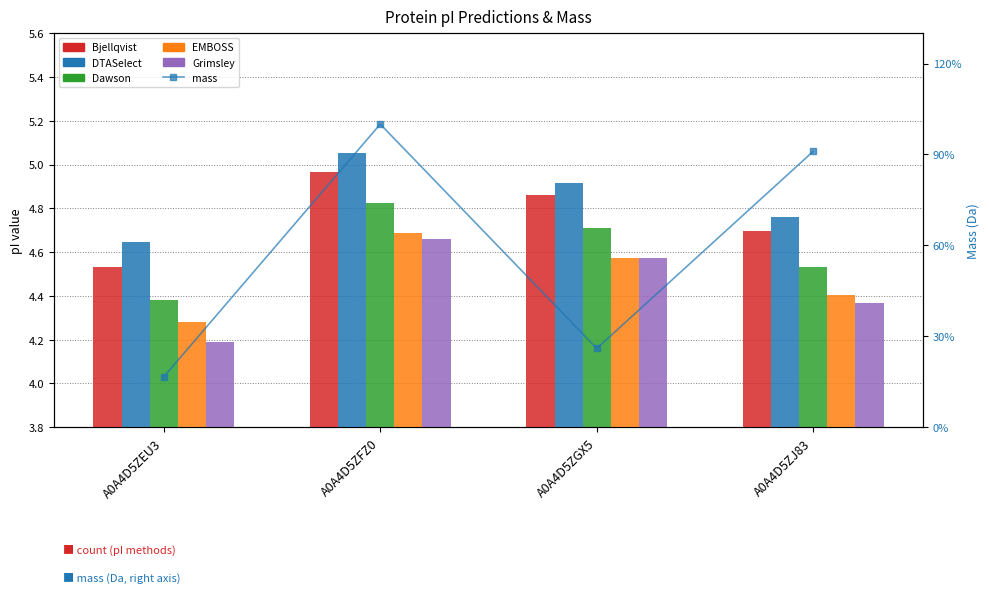

Reading left to right, list all the values displayed in this chart.

Bjellqvist: A0A4D5ZEU3=4.5	A0A4D5ZFZ0=5.0	A0A4D5ZGX5=4.9	A0A4D5ZJ83=4.7
DTASelect: A0A4D5ZEU3=4.6	A0A4D5ZFZ0=5.1	A0A4D5ZGX5=4.9	A0A4D5ZJ83=4.8
Dawson: A0A4D5ZEU3=4.4	A0A4D5ZFZ0=4.8	A0A4D5ZGX5=4.7	A0A4D5ZJ83=4.5
EMBOSS: A0A4D5ZEU3=4.3	A0A4D5ZFZ0=4.7	A0A4D5ZGX5=4.6	A0A4D5ZJ83=4.4
Grimsley: A0A4D5ZEU3=4.2	A0A4D5ZFZ0=4.7	A0A4D5ZGX5=4.6	A0A4D5ZJ83=4.4
mass: A0A4D5ZEU3=5884.6	A0A4D5ZFZ0=35378.1	A0A4D5ZGX5=9195.4	A0A4D5ZJ83=32203.3